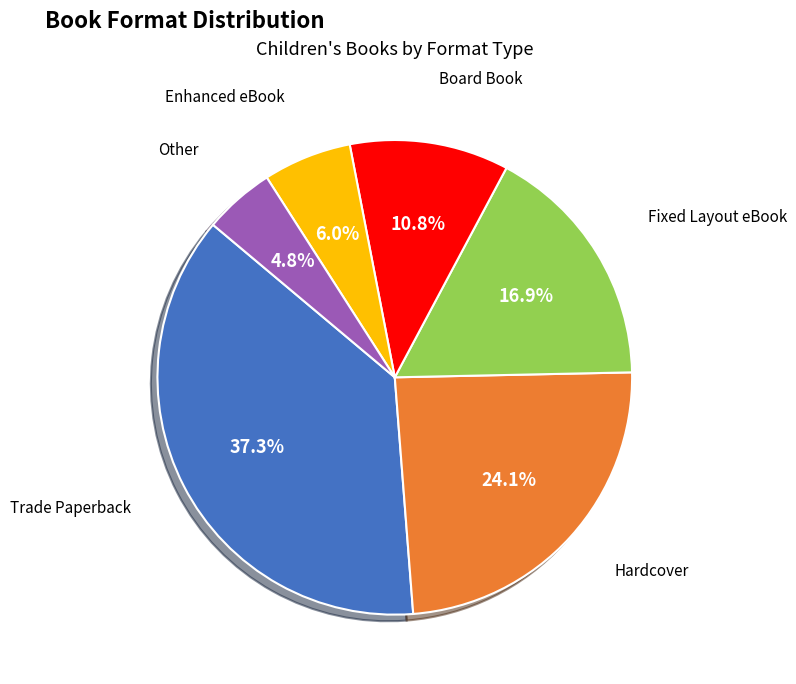

Is there a majority slice in this chart?

No